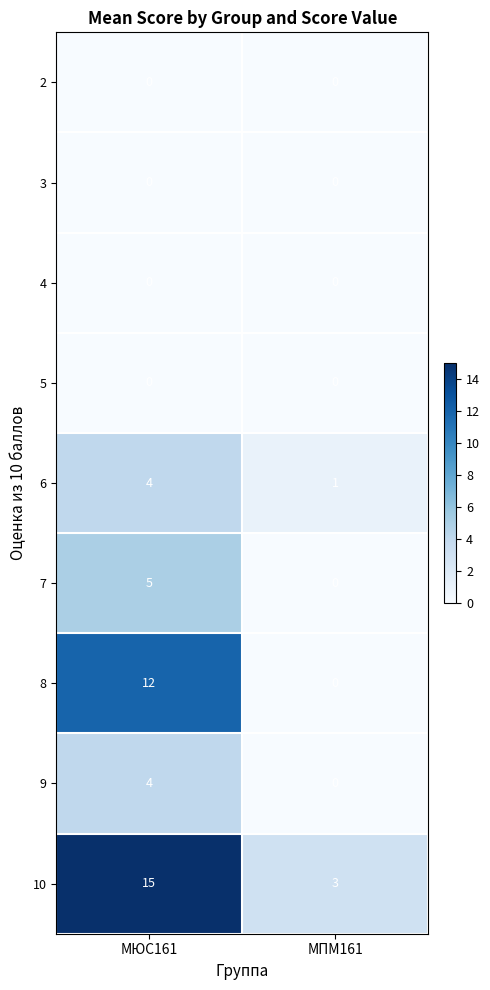

How many distinct data groups are displayed?

9